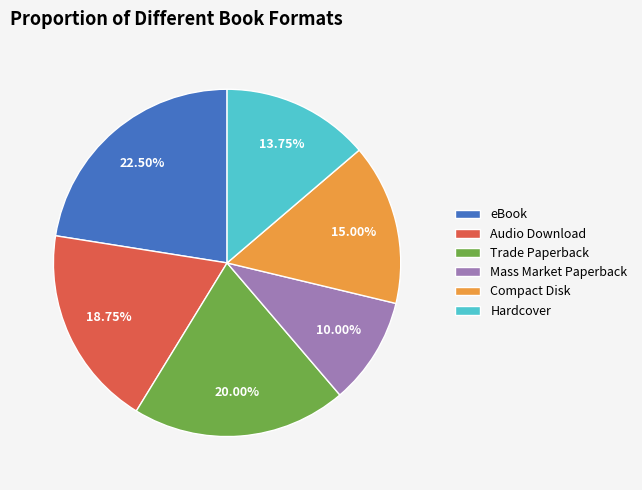

Which has a higher value, Mass Market Paperback or Trade Paperback?

Trade Paperback